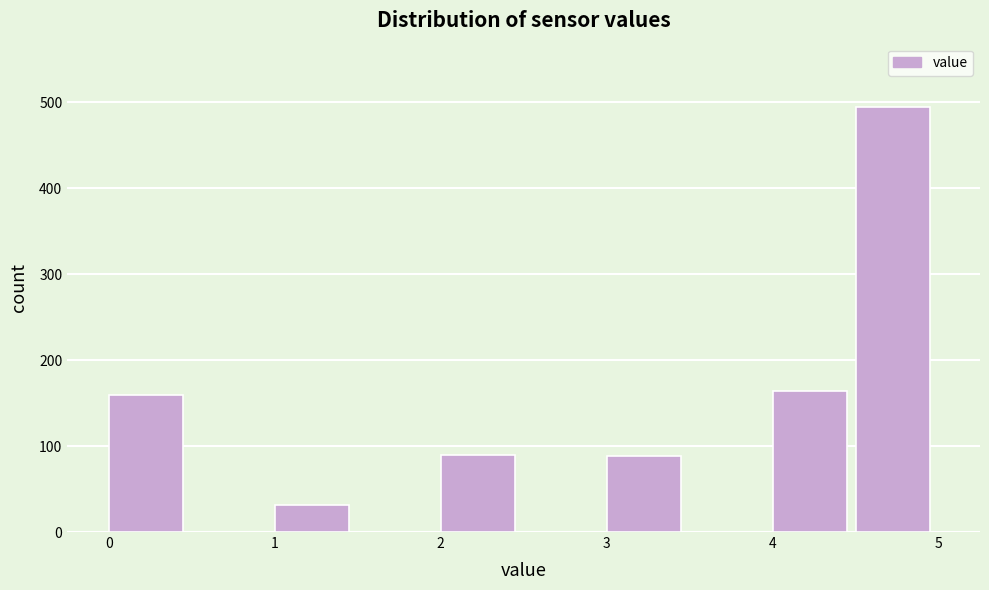

Reading left to right, list every bar in this chart as the range it spans on the x-axis followed by its height. The values are not printed on the chart, so give them approximately, as read against the axis.

0.0 to 0.5: 160
0.5 to 1.0: 0
1.0 to 1.5: 30
1.5 to 2.0: 0
2.0 to 2.5: 90
2.5 to 3.0: 0
3.0 to 3.5: 90
3.5 to 4.0: 0
4.0 to 4.5: 160
4.5 to 5.0: 490